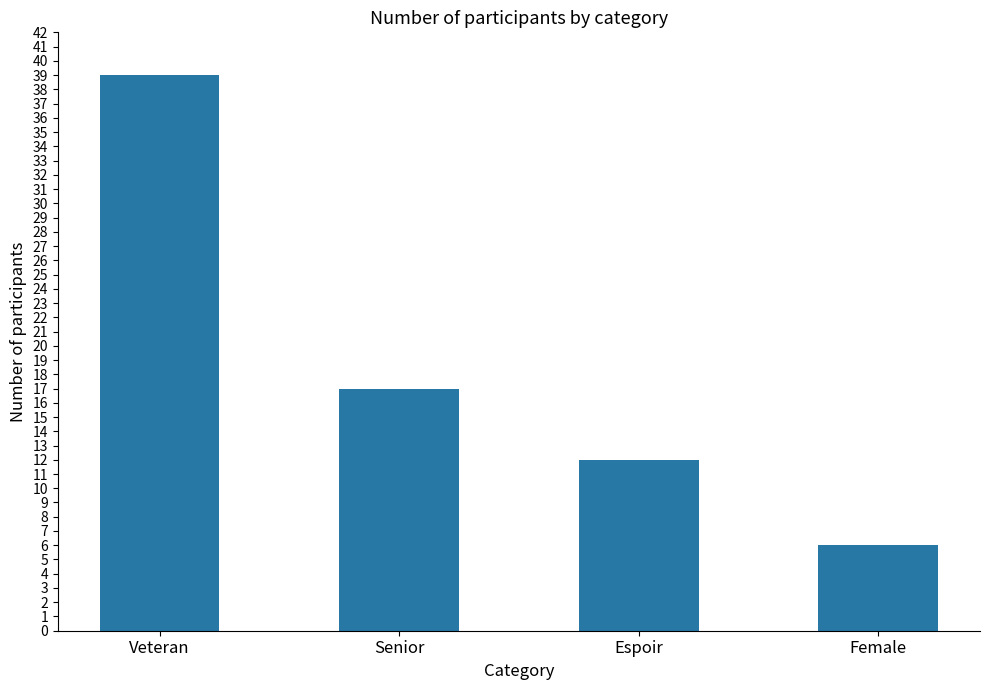

Which category has the lowest value across all series?

Female